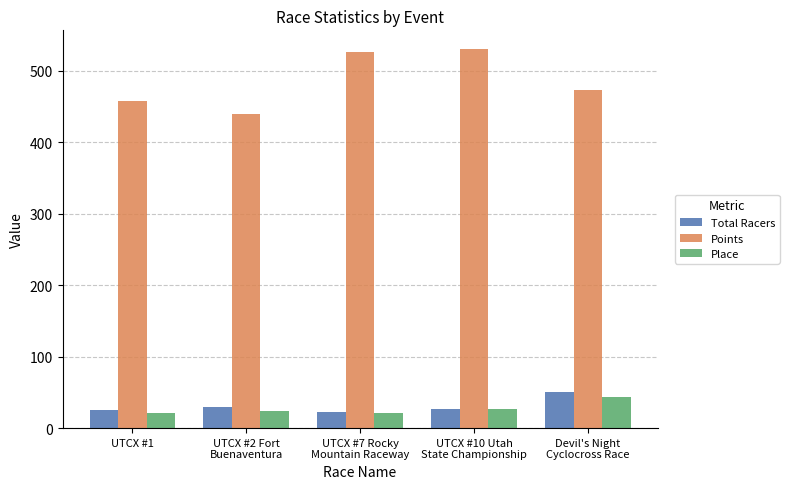

What is the lowest value of the Points series?

440.4